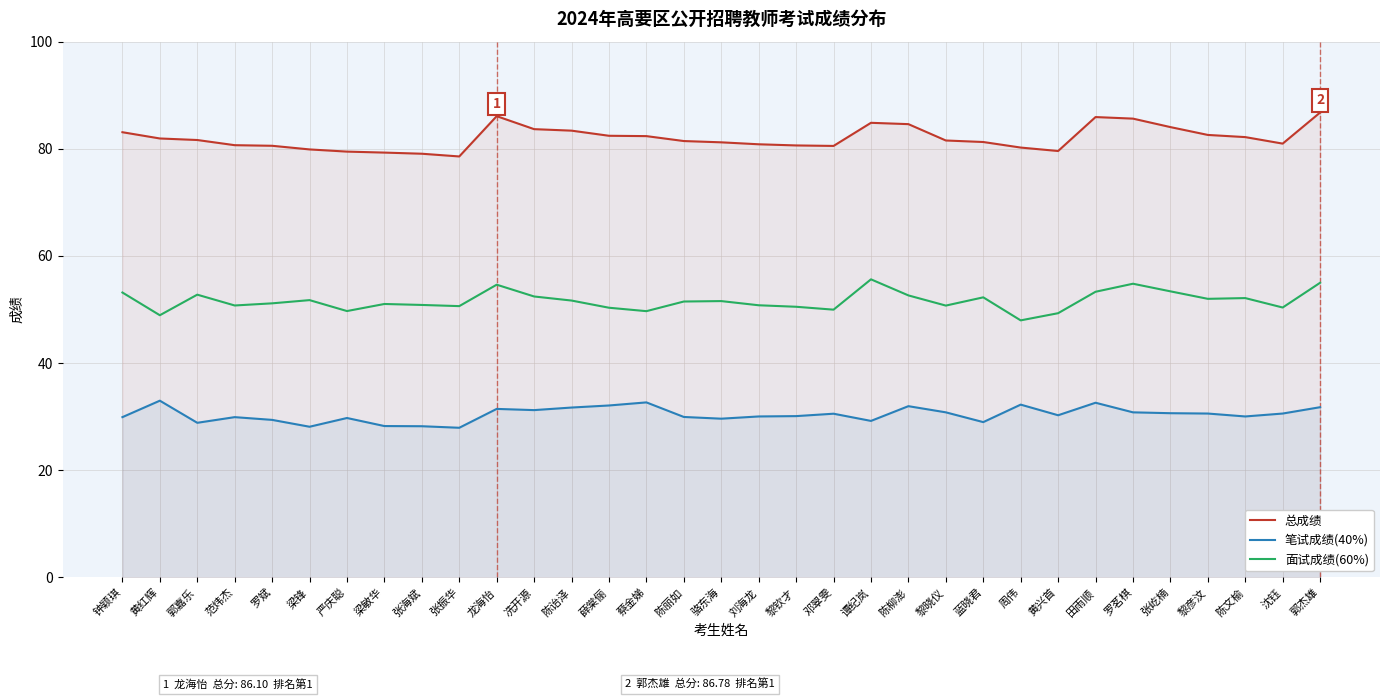

The 面试成绩(60%) series shows 54.8 at 罗茗棋. True or false?

True